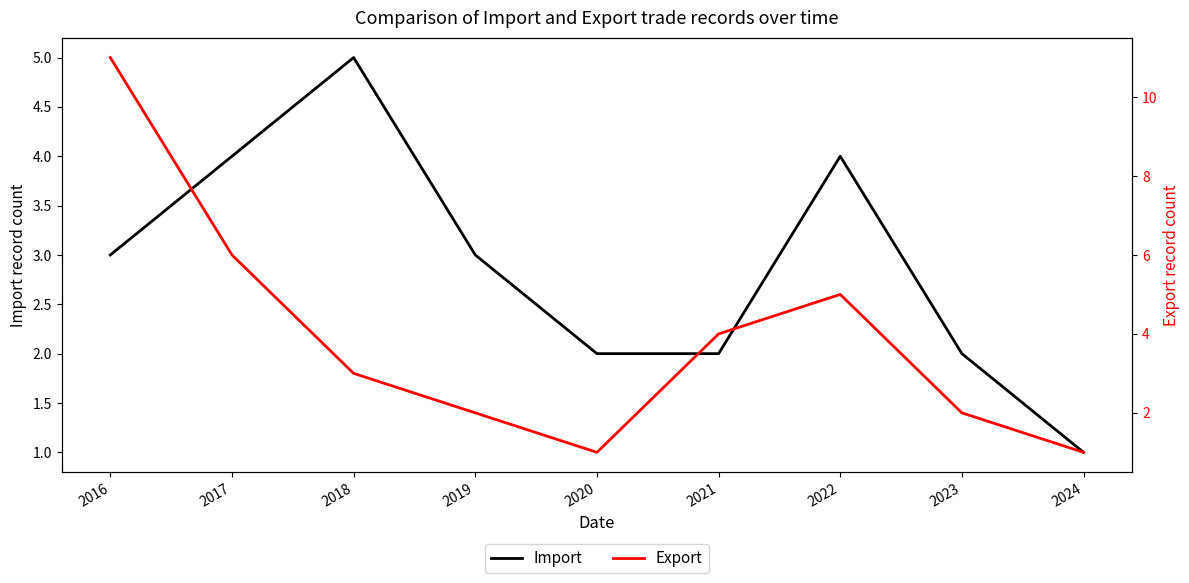

List the labels in order of Import value, largest first.

2018, 2017, 2022, 2016, 2019, 2020, 2021, 2023, 2024